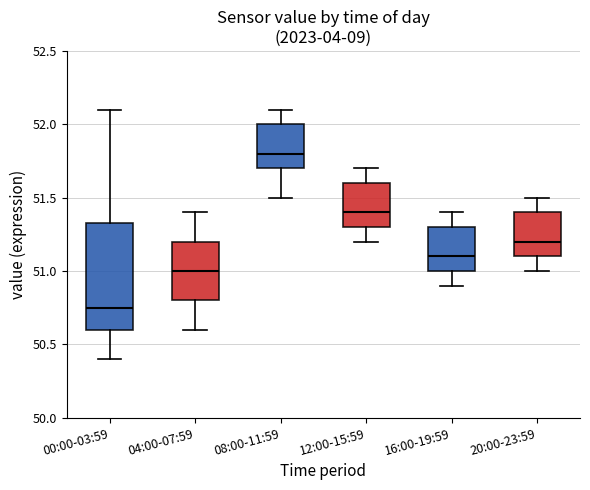

Which box's median line is the lowest?

00:00-03:59